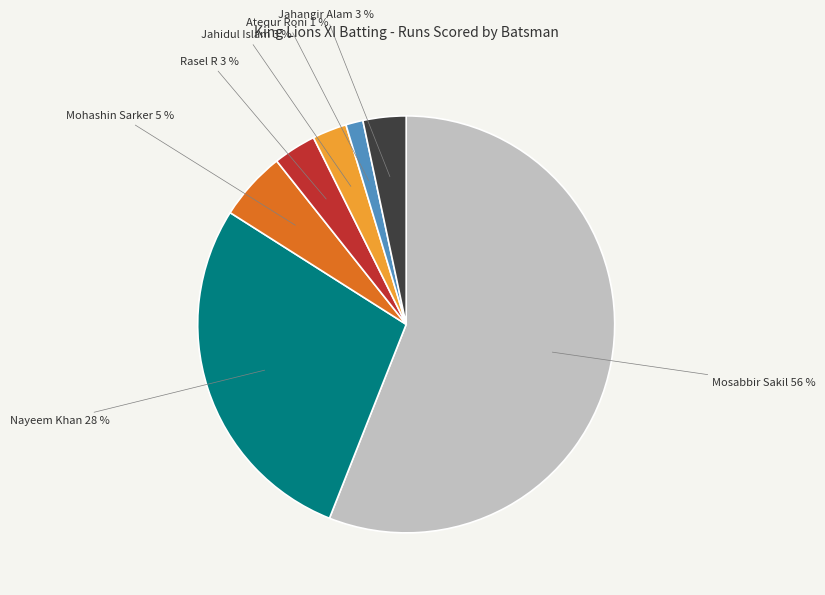

Between Mohashin Sarker and Jahidul Islam, which is larger?

Mohashin Sarker